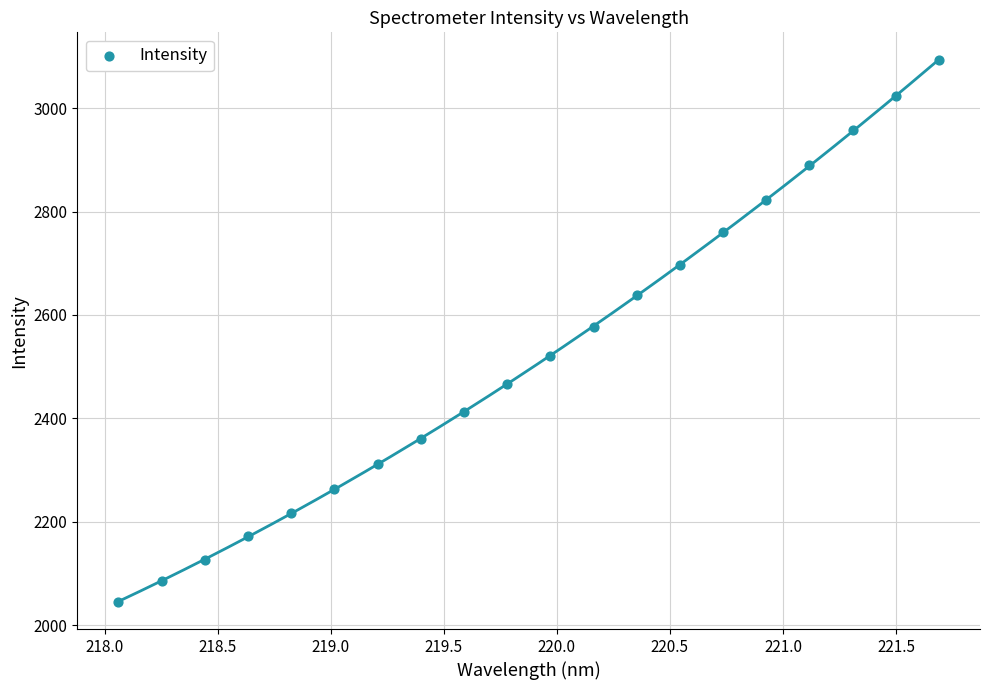

What is the range of X values (max minus min)?

3.6